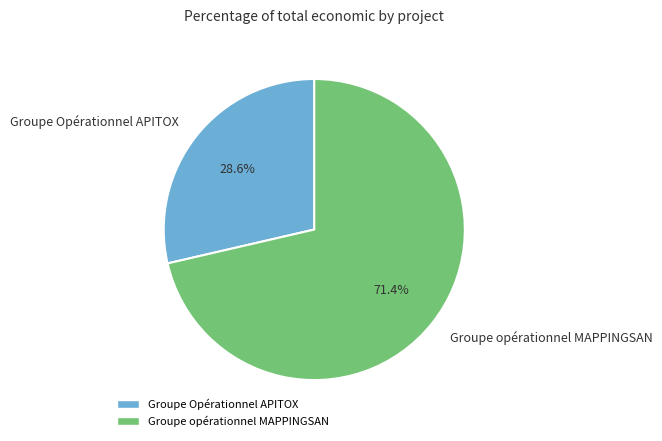

How many slices are in this pie chart?

2